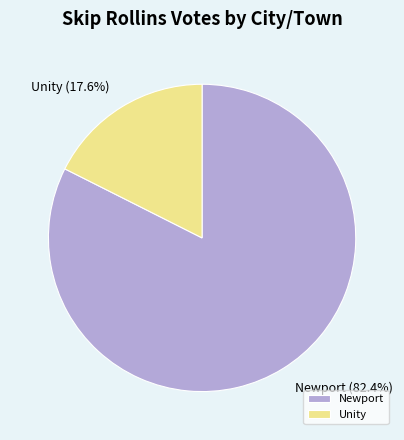

Approximately how many times larger is the value at Newport compared to Unity?

4.7